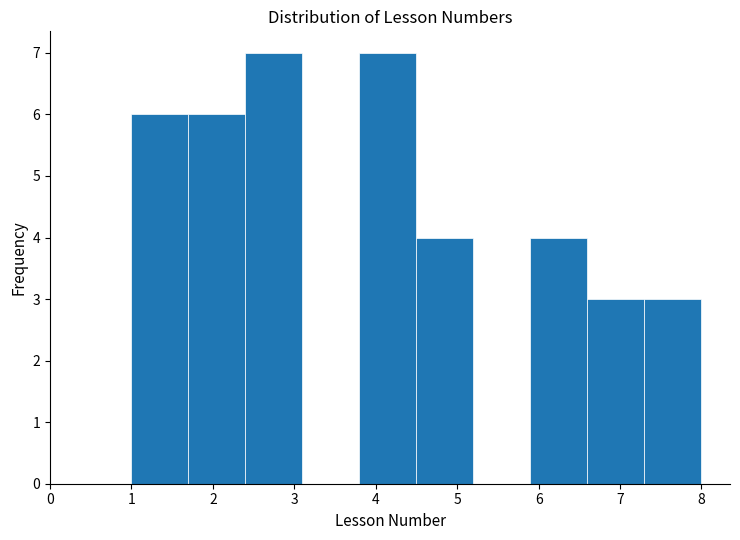

Reading left to right, list every bar in this chart as the range it spans on the x-axis followed by its height. The values are not printed on the chart, so give them approximately, as read against the axis.

1.0 to 1.7: 6
1.7 to 2.4: 6
2.4 to 3.1: 7
3.1 to 3.8: 0
3.8 to 4.5: 7
4.5 to 5.2: 4
5.2 to 5.9: 0
5.9 to 6.6: 4
6.6 to 7.3: 3
7.3 to 8.0: 3